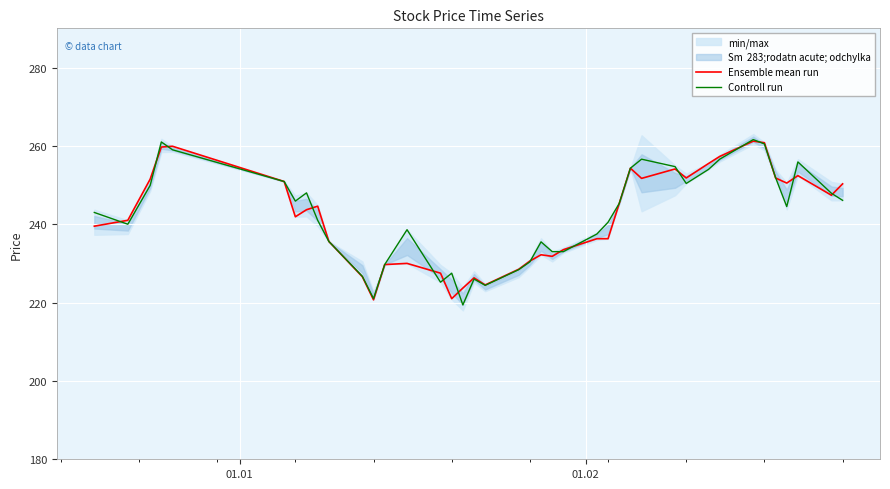

True or false: Ensemble mean run has a value of 152.8 at 26.

False